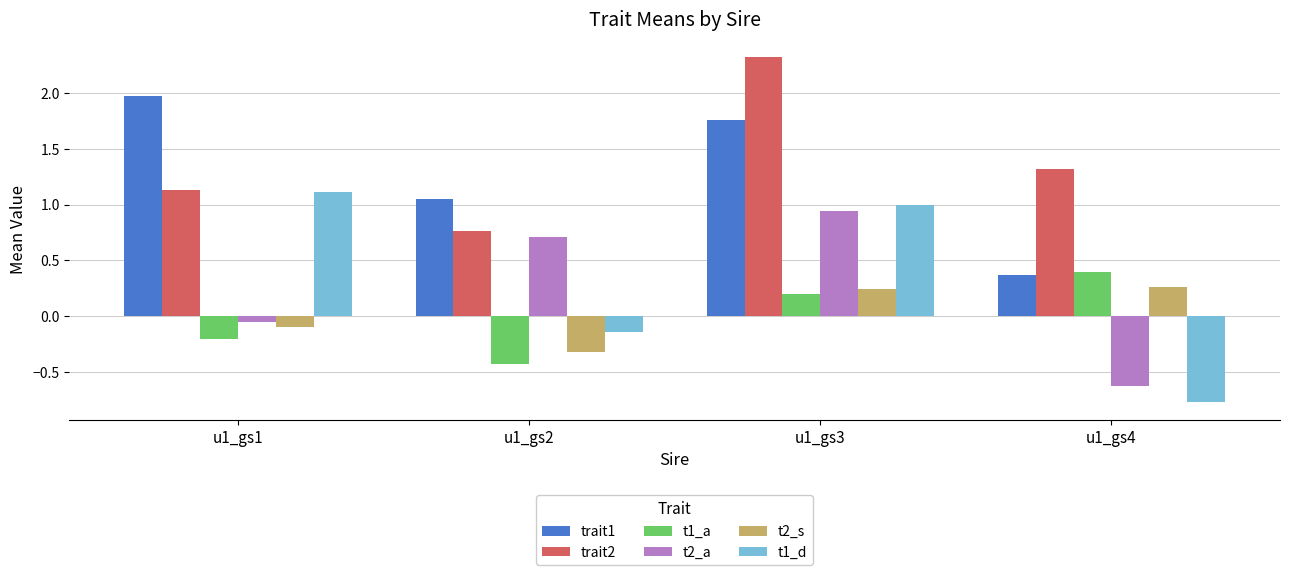

How many bars are there in each group?

6